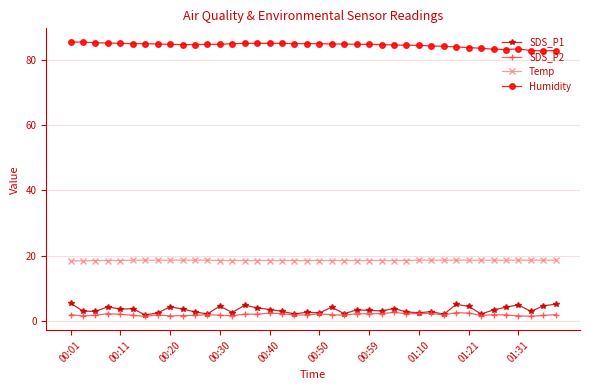

What is the lowest value of the Temp series?

18.4